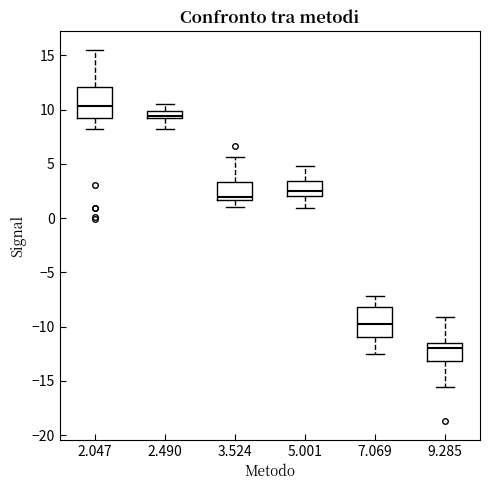

Which box has the highest median line?

2.047